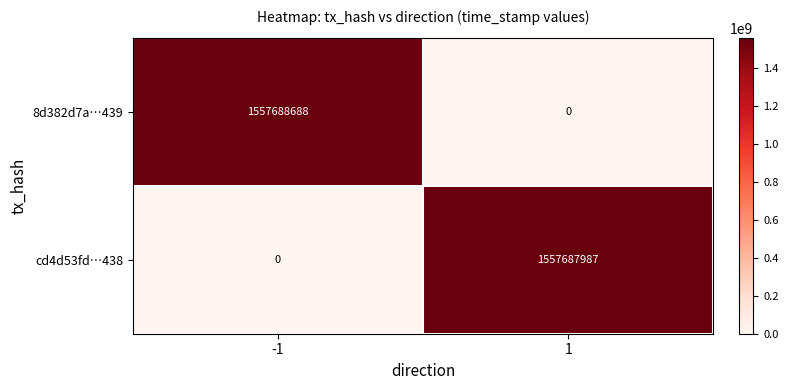

What is the total value across all series at -1?

1557688688